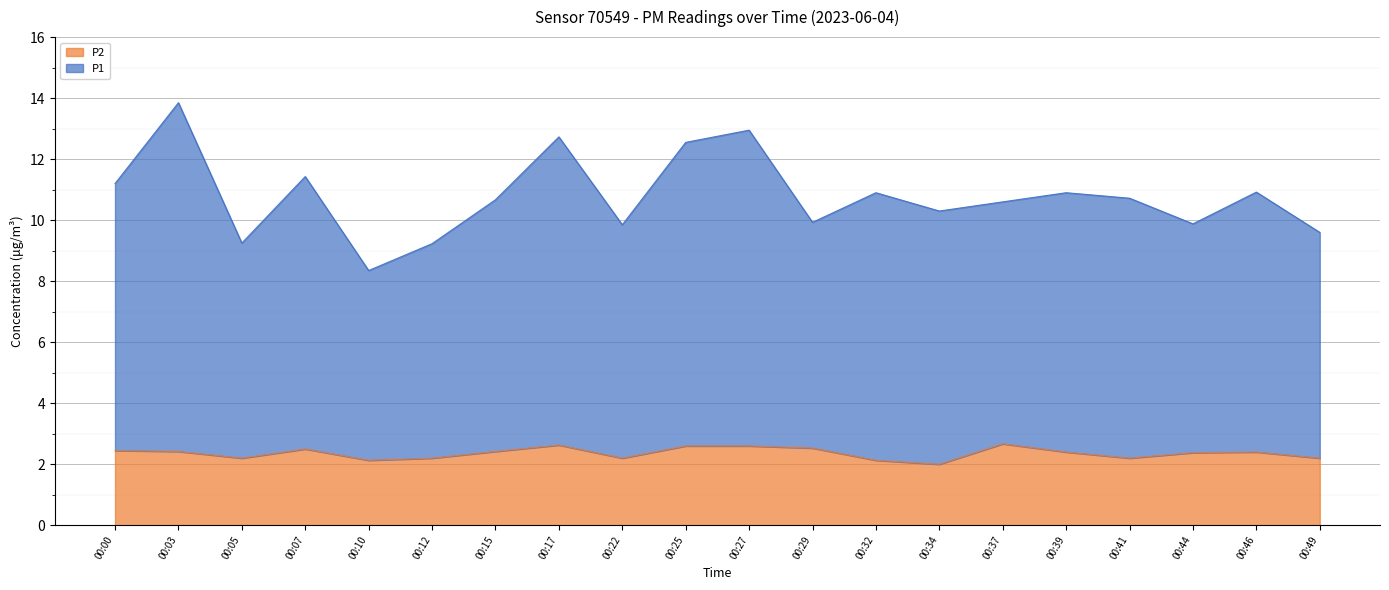

List the series in order of their overall mean, highest first.

P1, P2